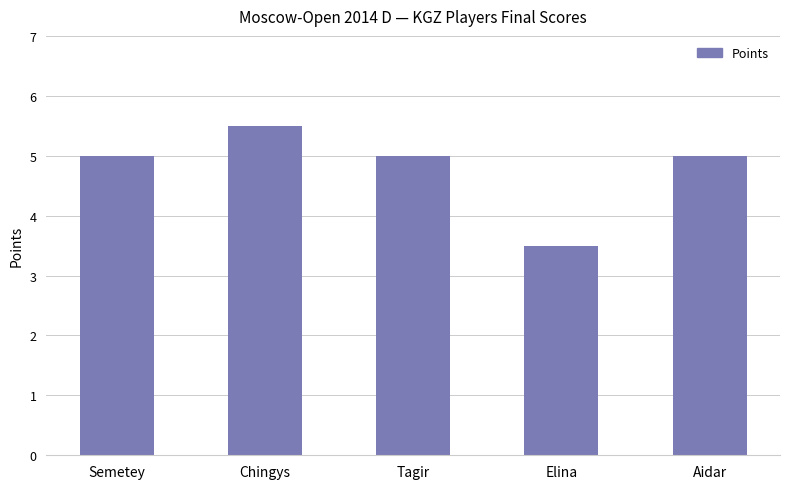

What position from the right is Aidar?

1